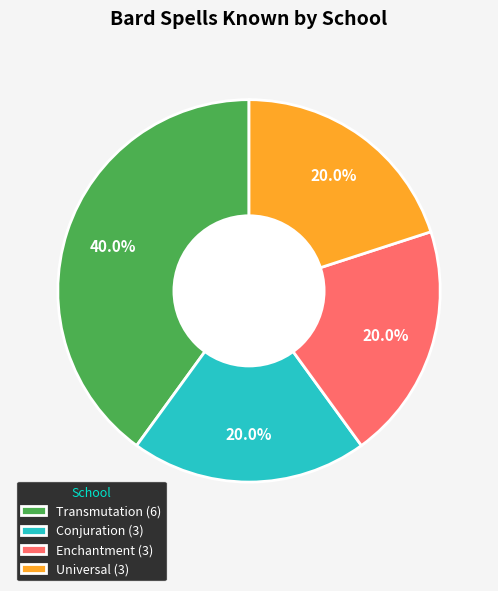

Is the sum of Enchantment (3) and Universal (3) greater than half?

No